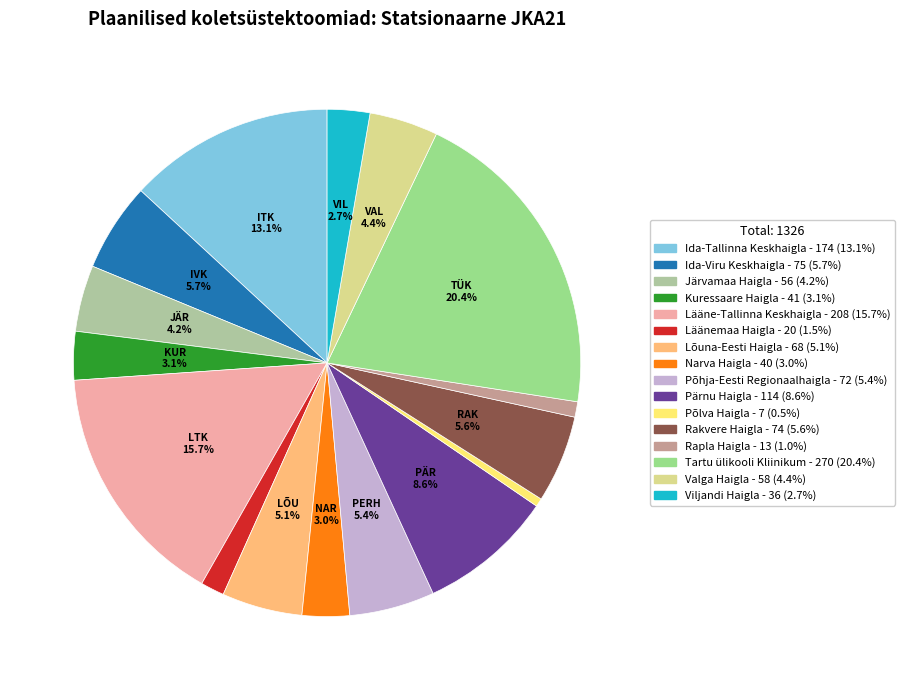

Does Põlva Haigla represent more than half of the total?

No